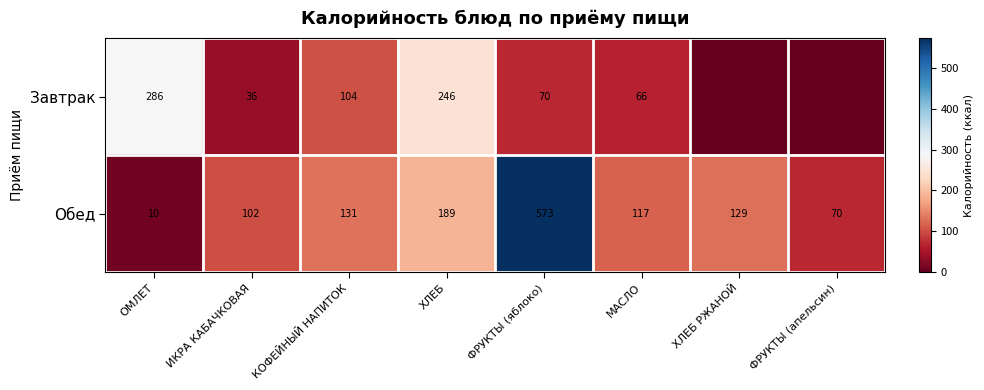

What is the maximum value for Обед?

573